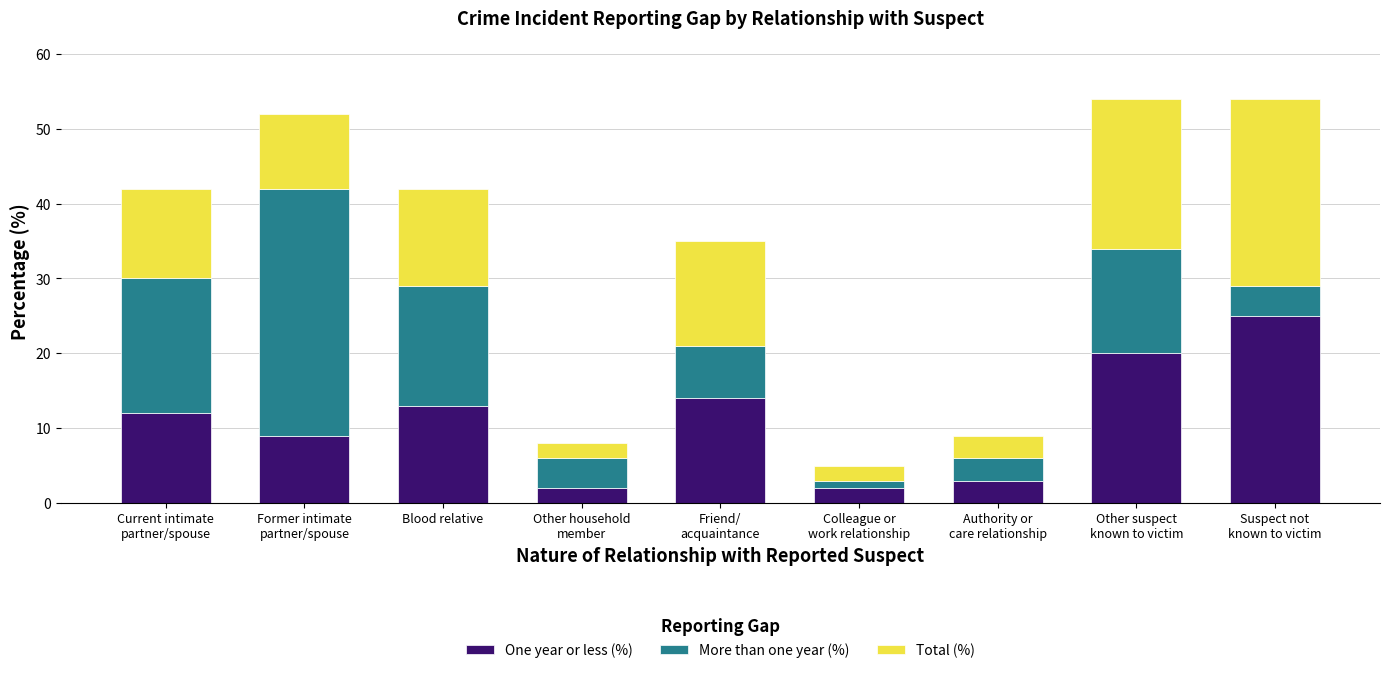

Reading left to right, what are the values for One year or less (%)?

12	9	13	2	14	2	3	20	25